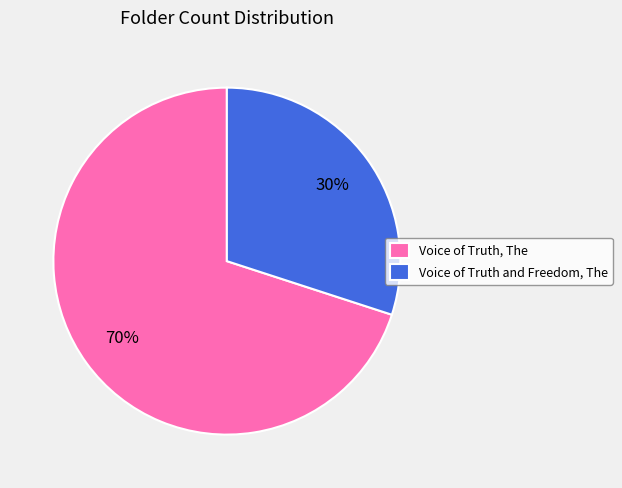

Do Voice of Truth and Freedom, The and Voice of Truth, The together represent more than half of the pie?

Yes